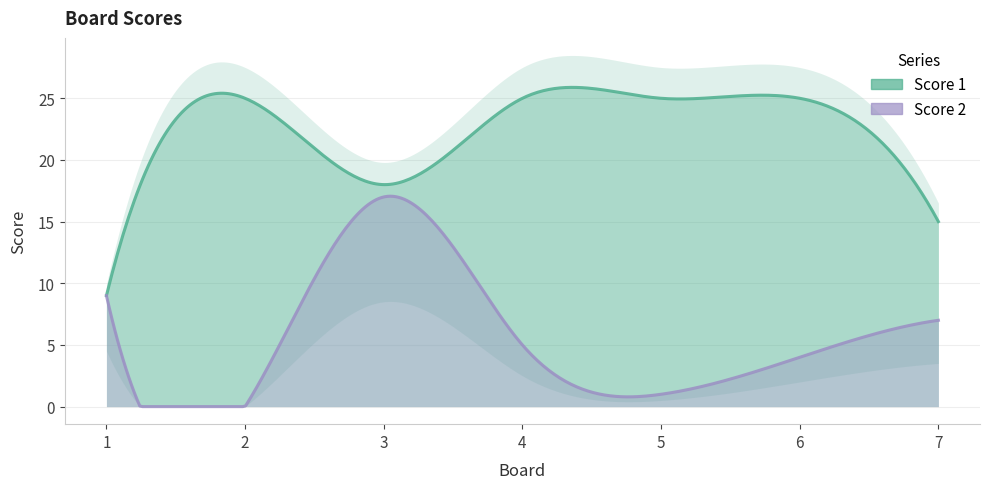

At which label does Score 1 reach its peak?

2